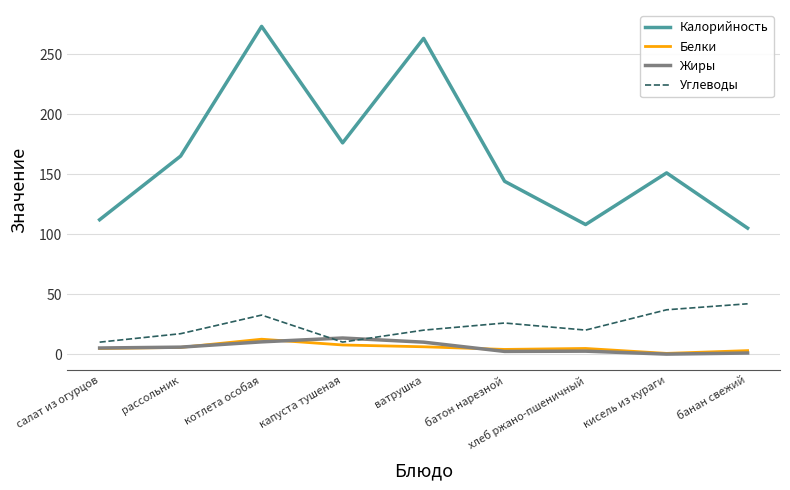

What position from the left is кисель из кураги?

8